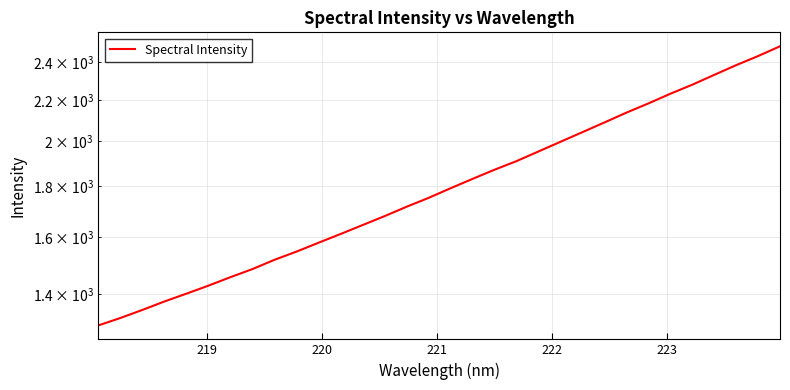

What is the difference between the maximum and second lowest values?

1166.9